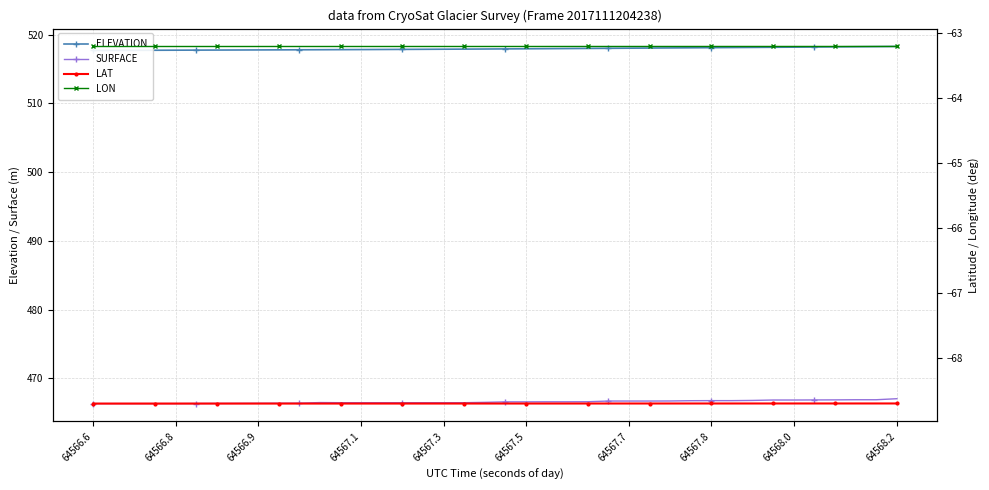

Reading left to right, extract all data points from this chart.

ELEVATION: 517.7	517.7	517.7	517.7	517.8	517.8	517.8	517.8	517.8	517.8	517.8	517.8	517.8	517.8	517.9	517.9	517.9	517.9	517.9	517.9	517.9	518.0	518.0	518.0	518.0	518.0	518.0	518.1	518.1	518.1	518.1	518.1	518.2	518.2	518.2	518.2	518.2	518.3	518.3	518.3
SURFACE: 466.3	466.3	466.3	466.3	466.3	466.4	466.4	466.4	466.4	466.4	466.4	466.5	466.5	466.5	466.5	466.5	466.5	466.5	466.5	466.5	466.6	466.6	466.6	466.6	466.6	466.7	466.7	466.7	466.7	466.8	466.8	466.8	466.8	466.9	466.9	466.9	466.9	466.9	466.9	467.1
LAT: -68.7	-68.7	-68.7	-68.7	-68.7	-68.7	-68.7	-68.7	-68.7	-68.7	-68.7	-68.7	-68.7	-68.7	-68.7	-68.7	-68.7	-68.7	-68.7	-68.7	-68.7	-68.7	-68.7	-68.7	-68.7	-68.7	-68.7	-68.7	-68.7	-68.7	-68.7	-68.7	-68.7	-68.7	-68.7	-68.7	-68.7	-68.7	-68.7	-68.7
LON: -63.2	-63.2	-63.2	-63.2	-63.2	-63.2	-63.2	-63.2	-63.2	-63.2	-63.2	-63.2	-63.2	-63.2	-63.2	-63.2	-63.2	-63.2	-63.2	-63.2	-63.2	-63.2	-63.2	-63.2	-63.2	-63.2	-63.2	-63.2	-63.2	-63.2	-63.2	-63.2	-63.2	-63.2	-63.2	-63.2	-63.2	-63.2	-63.2	-63.2